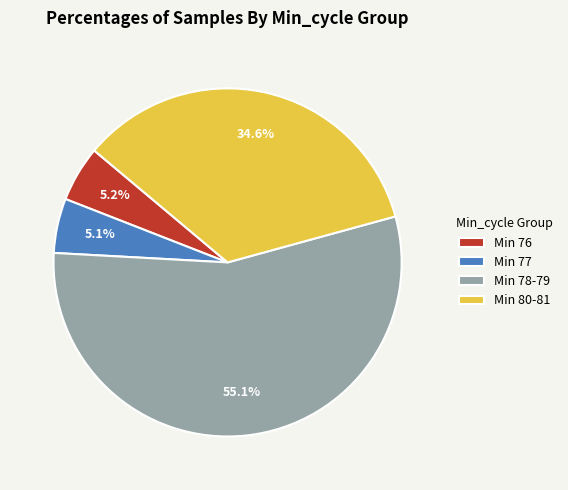

Count the number of slices in the pie.

4